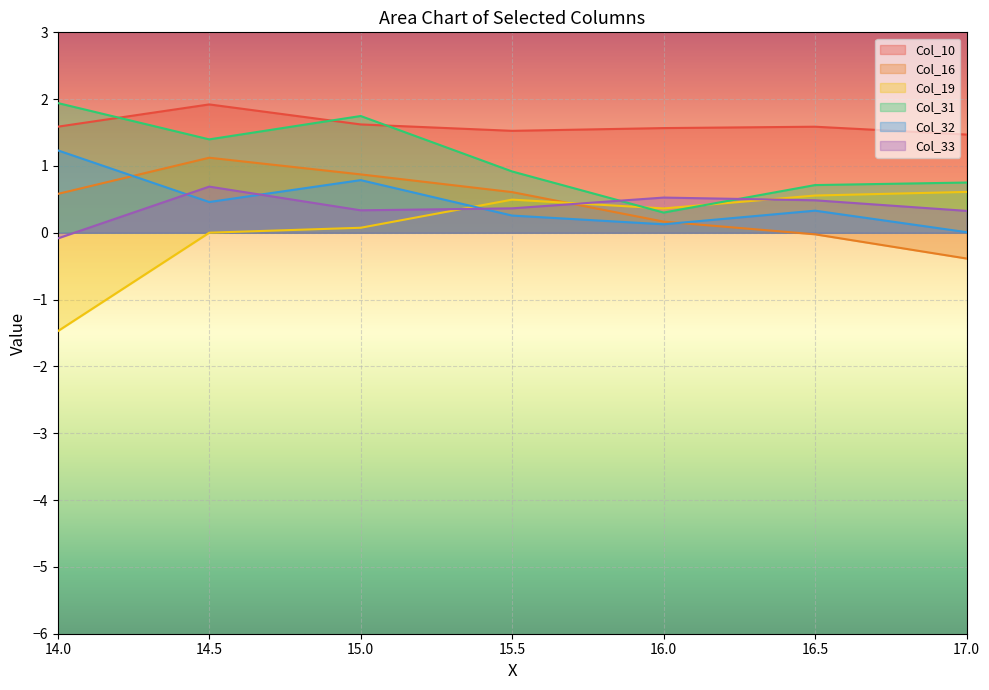

True or false: Col_16 has a value of -0.0 at 16.5.

False